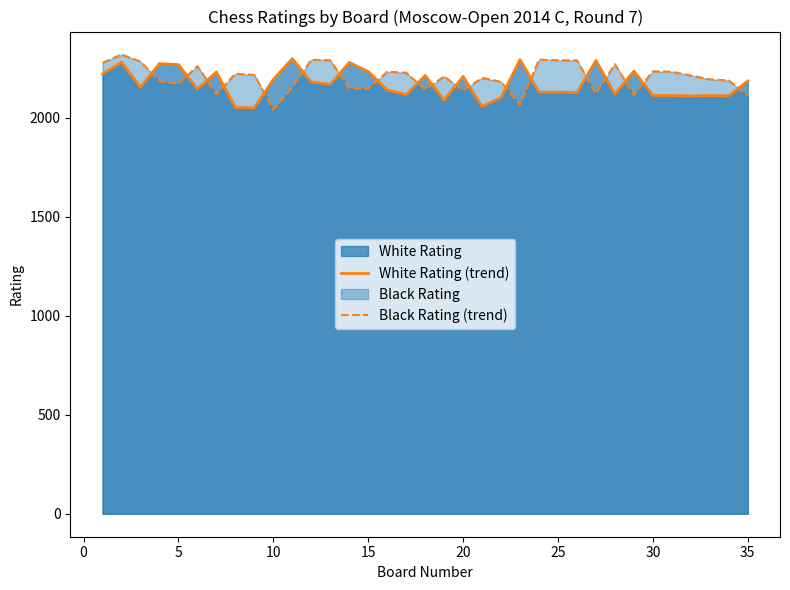

True or false: Black Rating (trend) and White Rating (trend) cross at least once.

True